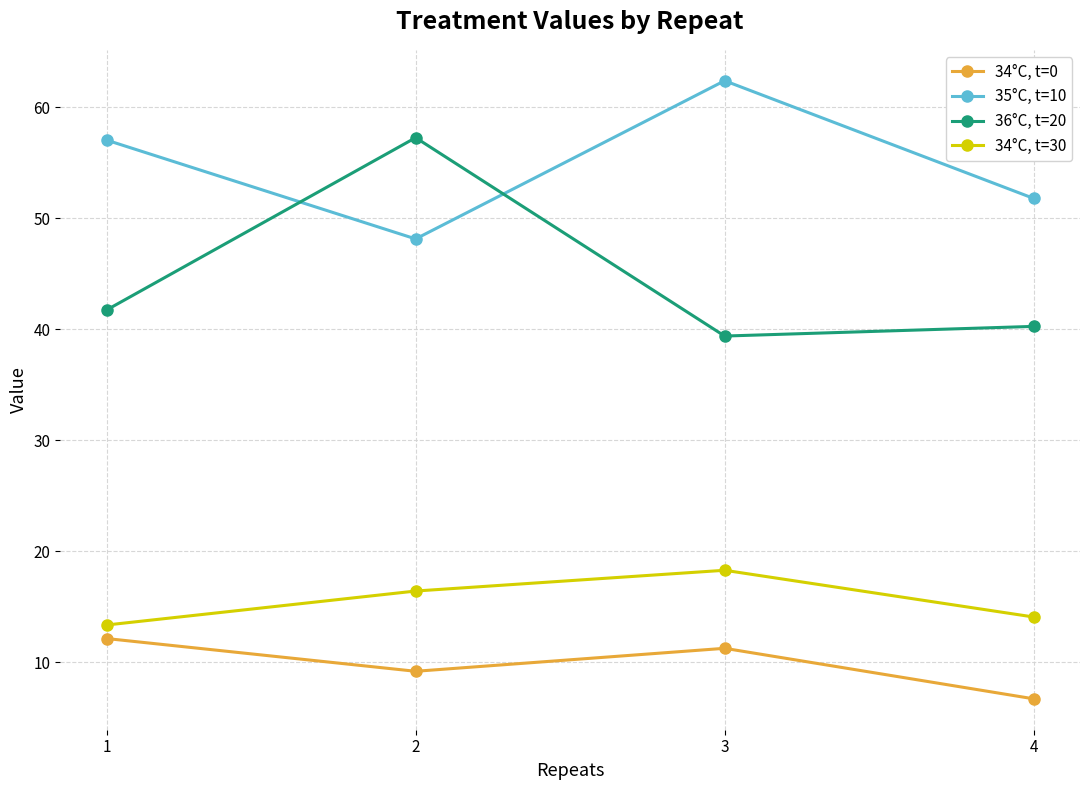

In 34°C, t=0, how many points are higher than both neighbors (excluding endpoints)?

1